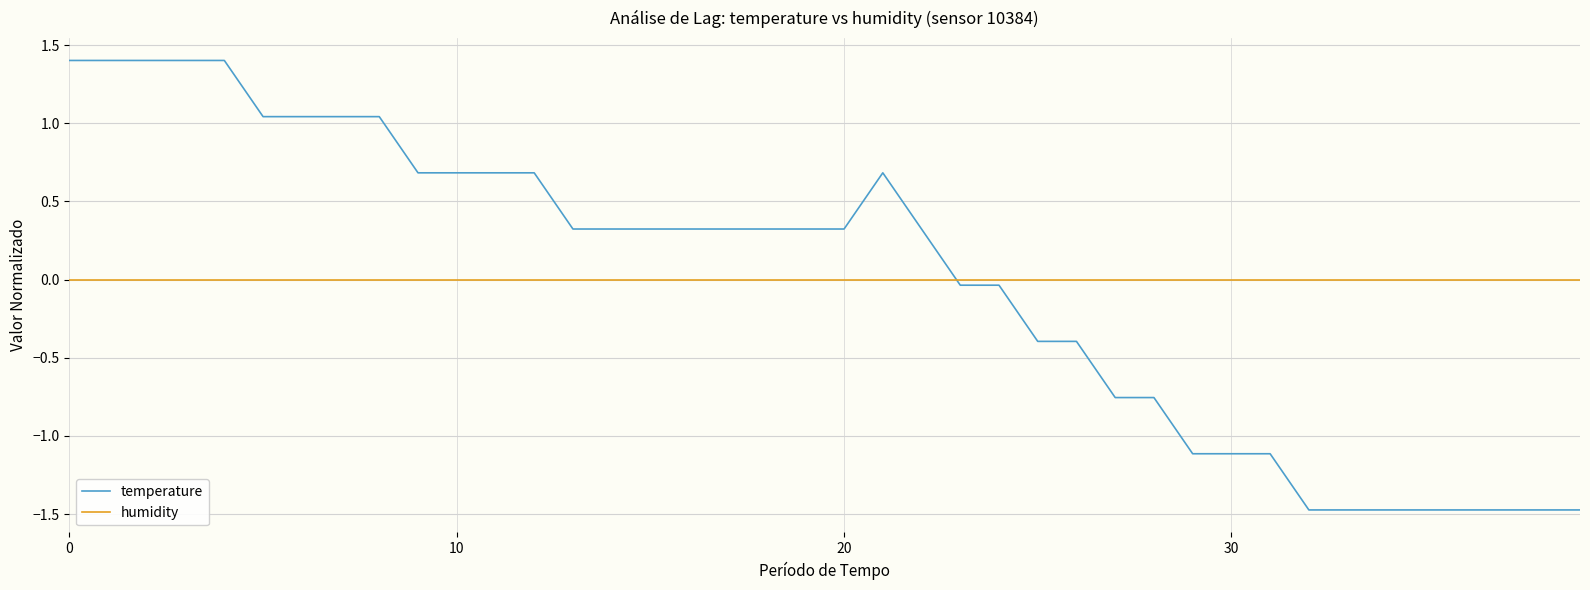

Which series has the widest spread of values?

temperature